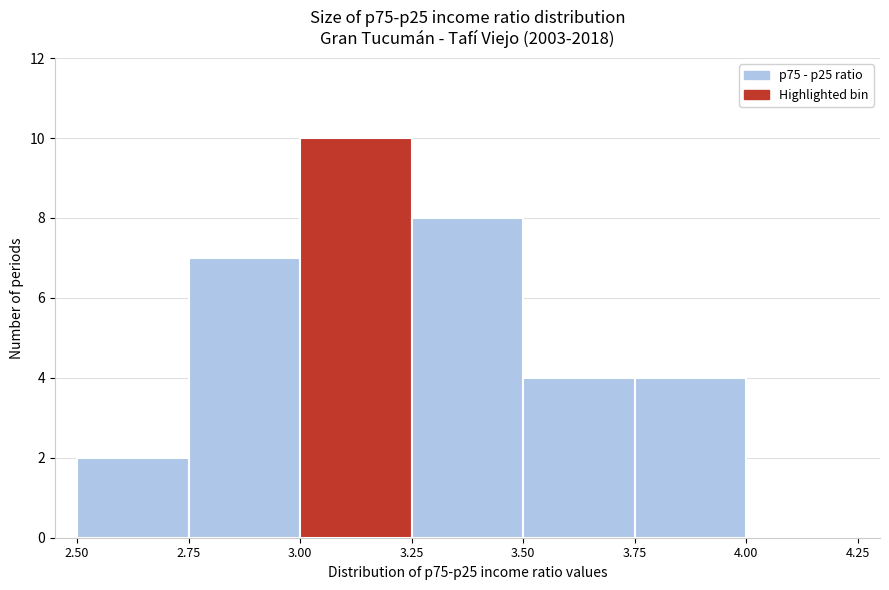

Over which range of the x-axis is the bar tallest?

3.00 to 3.25